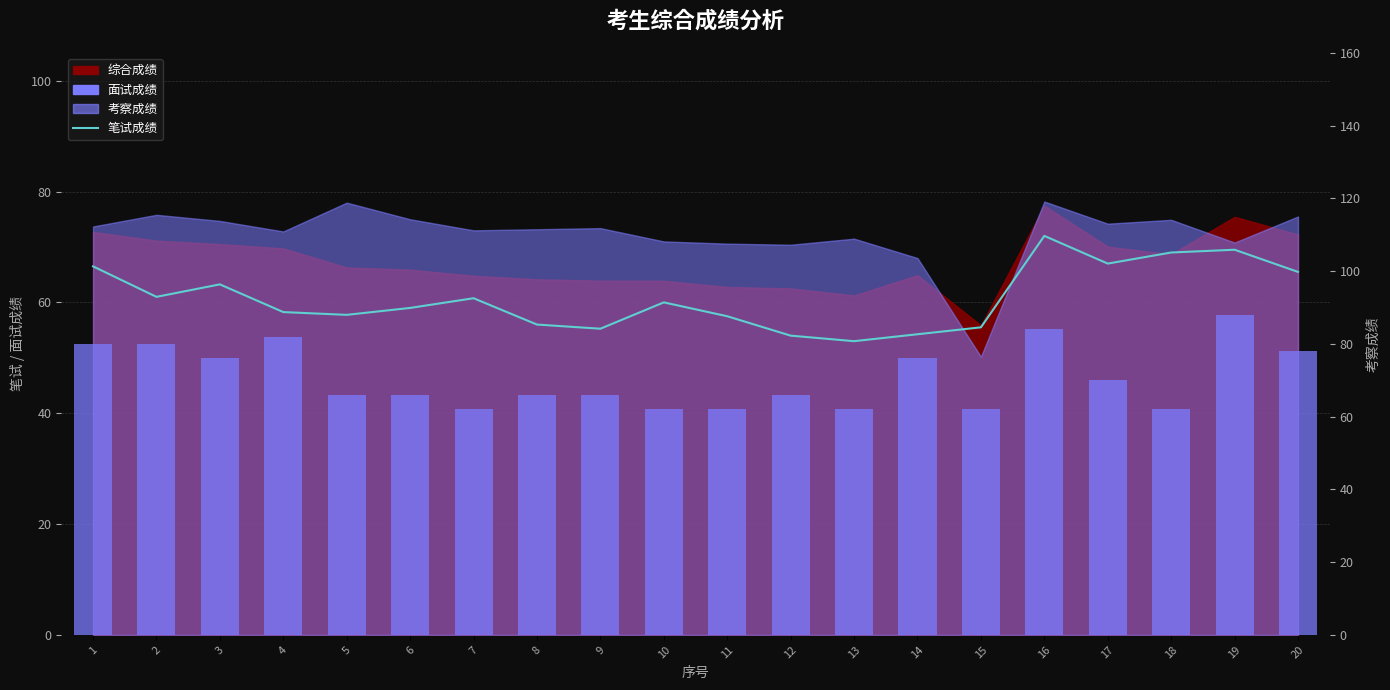

Where is 笔试成绩 nearest to the value 62?

2